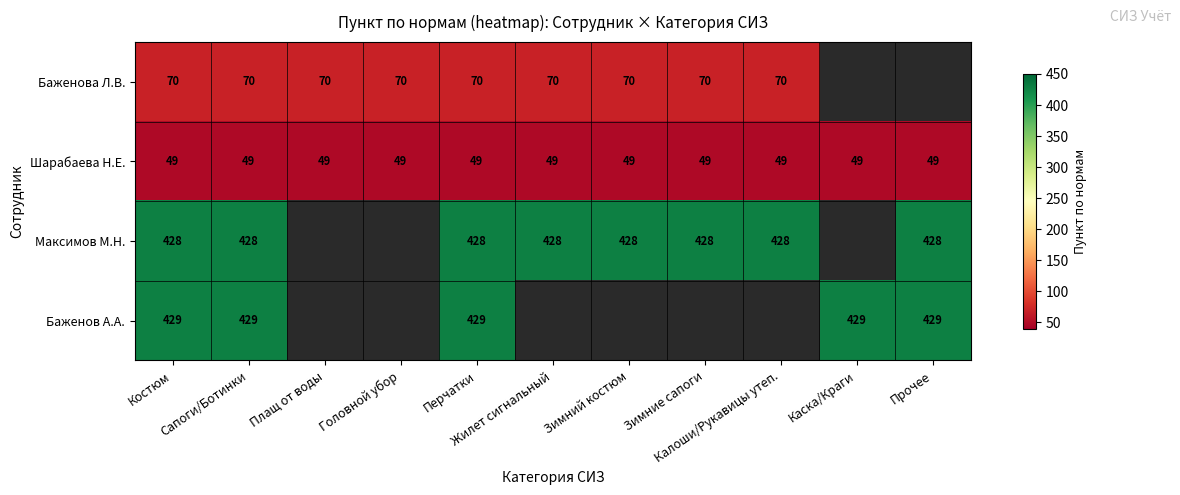

What is the highest value of the Шарабаева Н.Е. series?

49